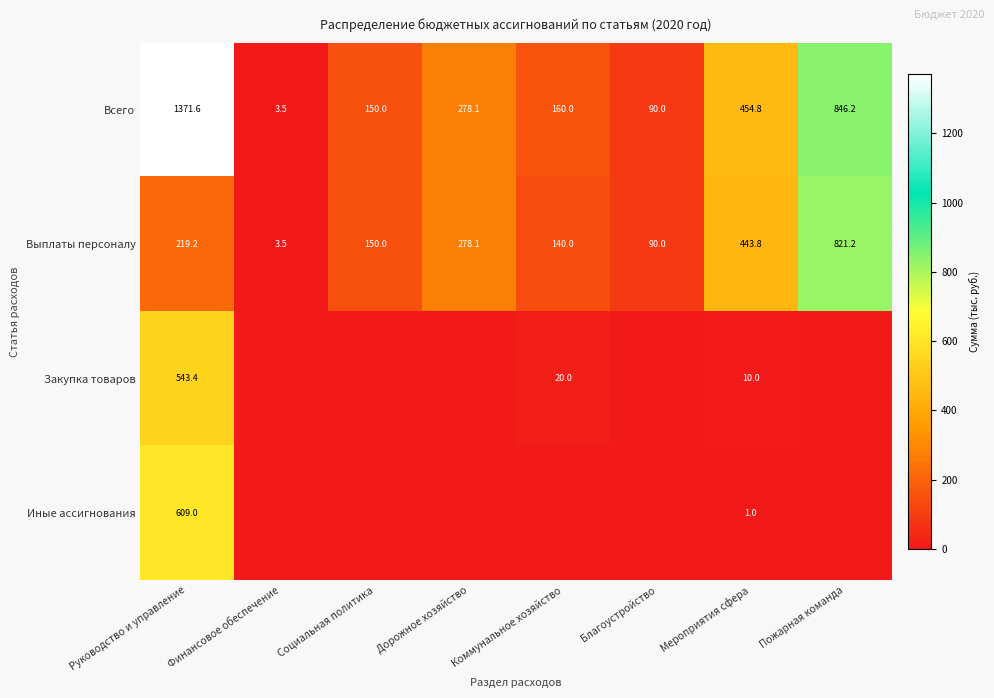

What is the greatest value displayed?

1371.6